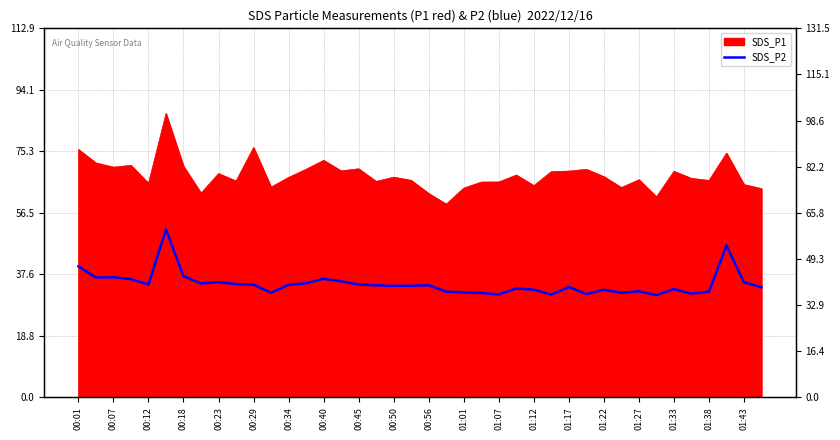

True or false: the data shows 37.8 at 01:27.

True